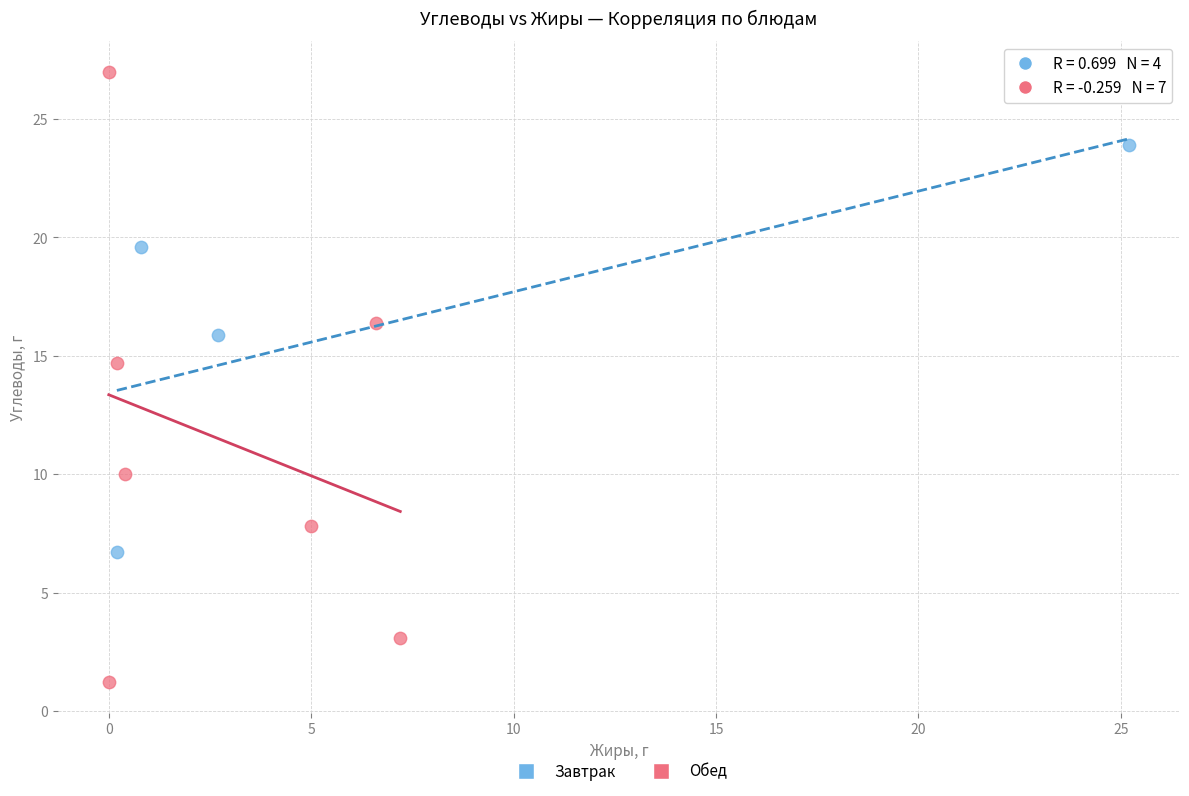

Which series reaches the maximum Y coordinate?

Обед